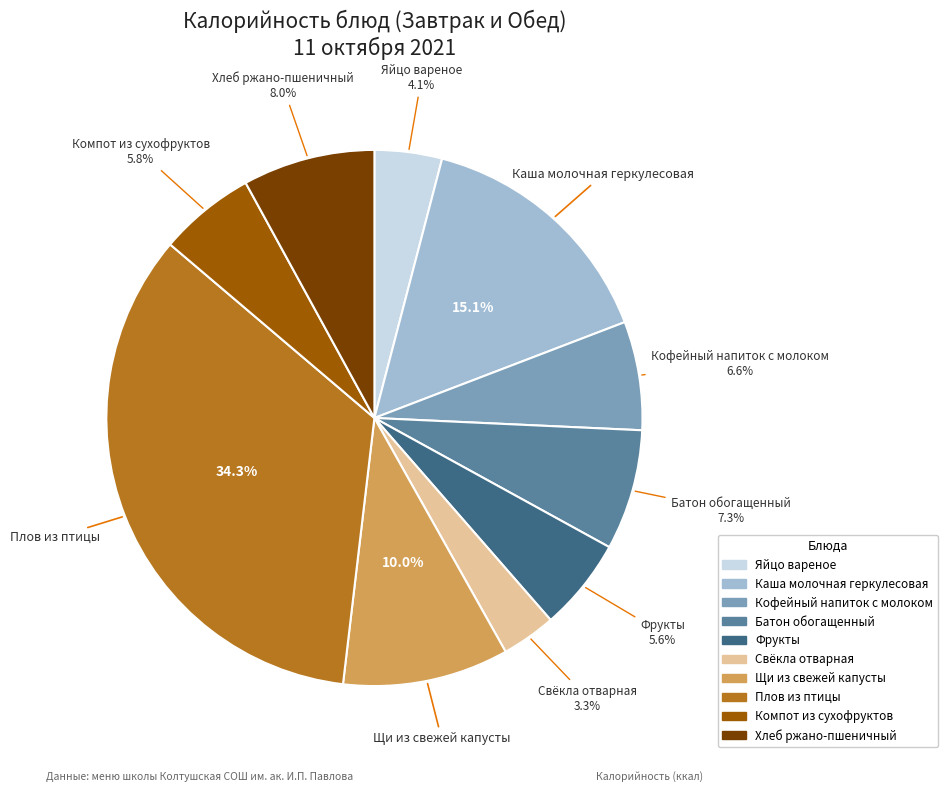

Between Плов из птицы and Фрукты, which is larger?

Плов из птицы